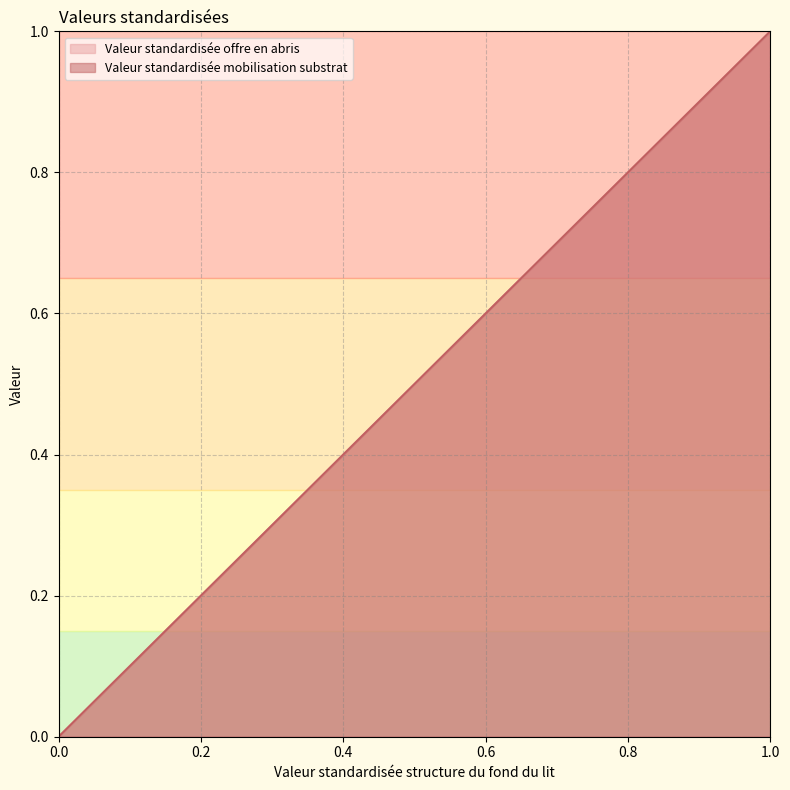

Reading right to left, list all the values displayed in this chart.

Valeur standardisée offre en abris: 1=1.0	0.75=0.8	0.5=0.5	0.25=0.2	0=0.0
Valeur standardisée mobilisation substrat: 1=1.0	0.75=0.8	0.5=0.5	0.25=0.2	0=0.0